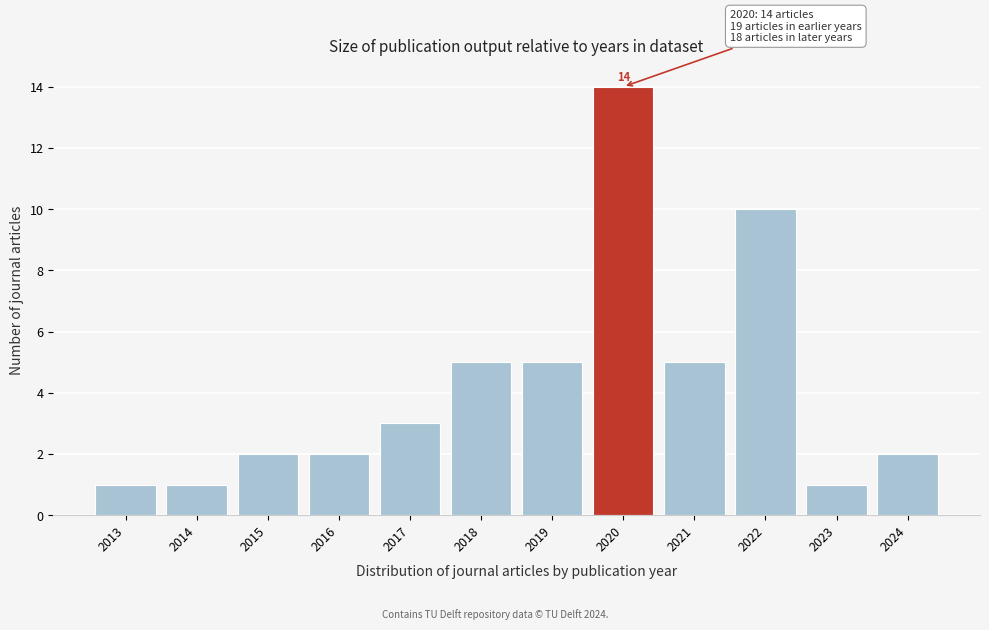

Reading right to left, what are all the values shown in this chart?

2	1	10	5	14	5	5	3	2	2	1	1